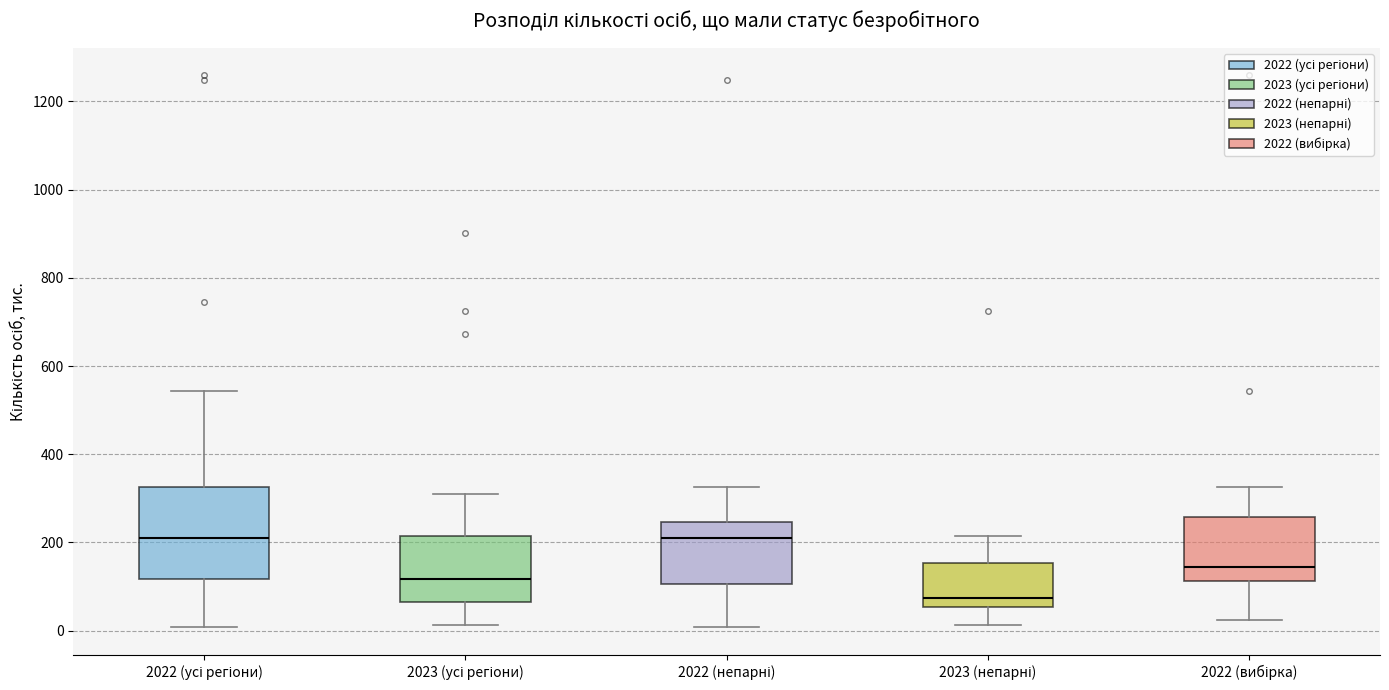

Reading left to right, read every box against the y-axis: the position of its median line, the range the box covers, and the ends of its whiskers. The values are not printed on the chart, so give them approximately, as read against the axis.

2022 (усі регіони): median 200, box 120 to 320, whiskers 0 to 540
2023 (усі регіони): median 120, box 60 to 220, whiskers 20 to 300
2022 (непарні): median 200, box 100 to 240, whiskers 0 to 320
2023 (непарні): median 80, box 60 to 160, whiskers 20 to 220
2022 (вибірка): median 140, box 120 to 260, whiskers 20 to 320